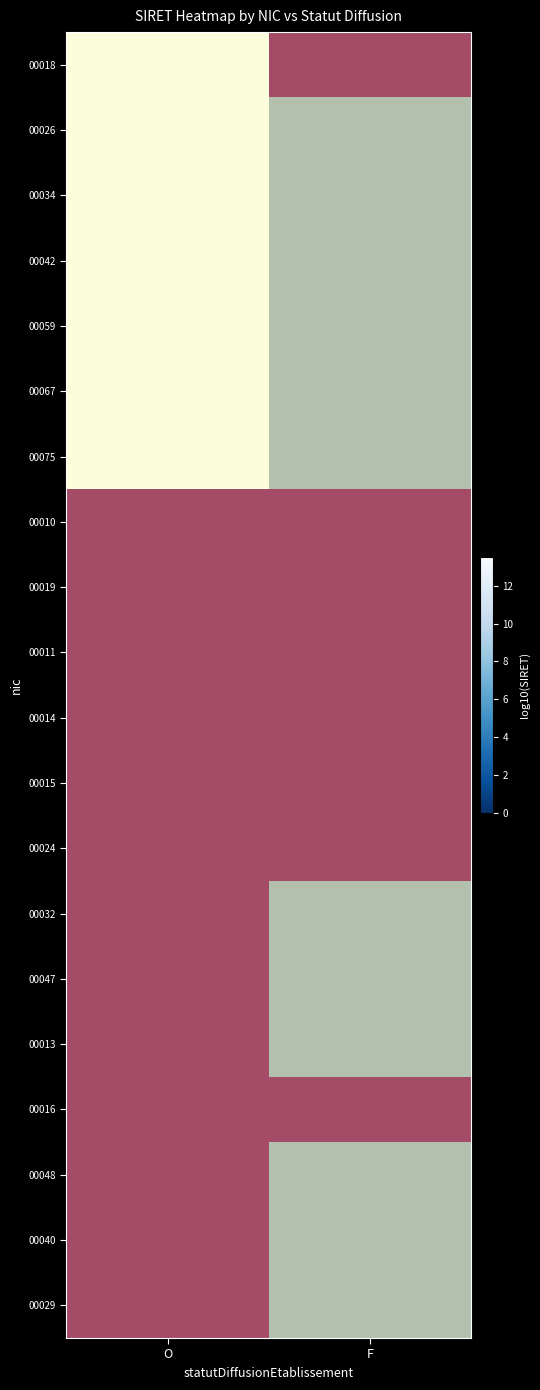

Rank the series at F from highest to lowest value.

00018, 00010, 00019, 00011, 00014, 00015, 00024, 00016, 00026, 00034, 00042, 00059, 00067, 00075, 00032, 00047, 00013, 00048, 00040, 00029